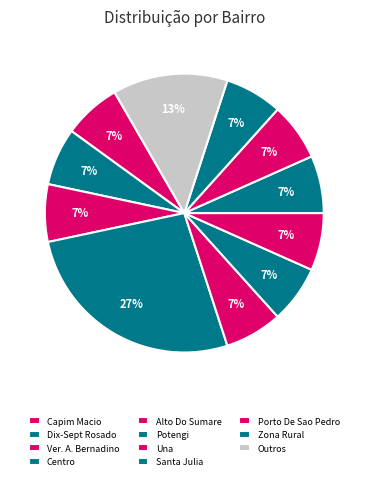

Does Centro represent more than half of the total?

No